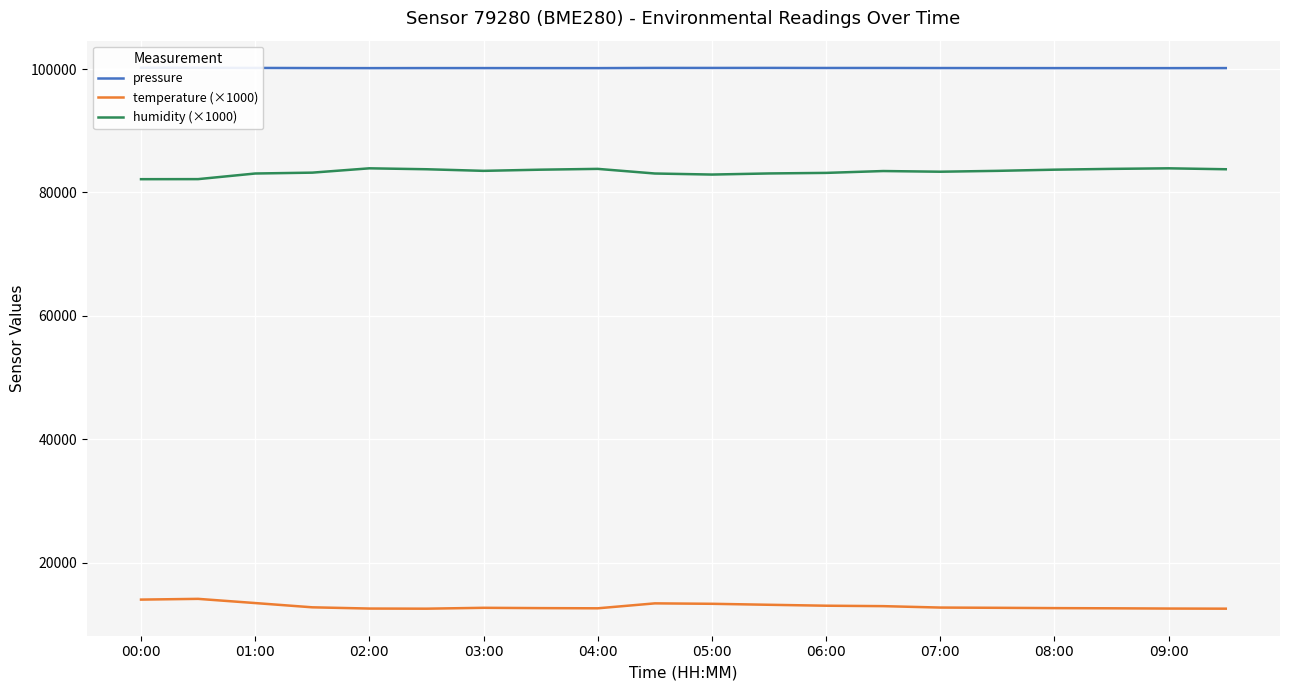

True or false: humidity (×1000) and temperature (×1000) intersect in this chart.

False